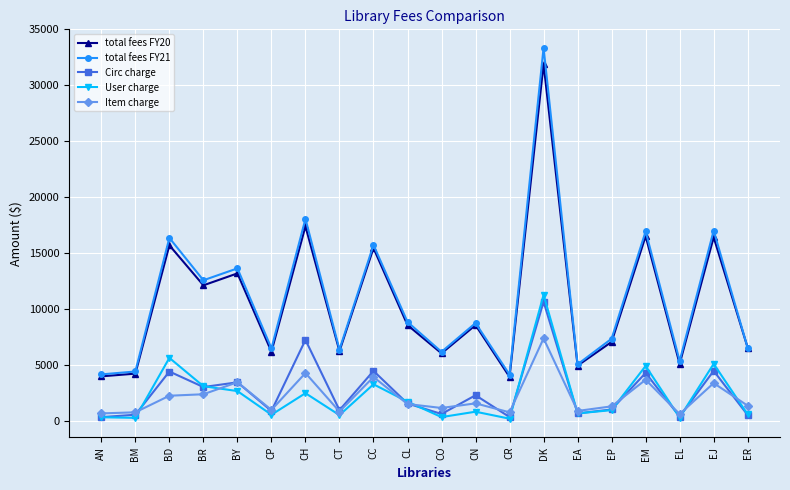

True or false: total fees FY21 has a value of 5780.4 at AN.

False